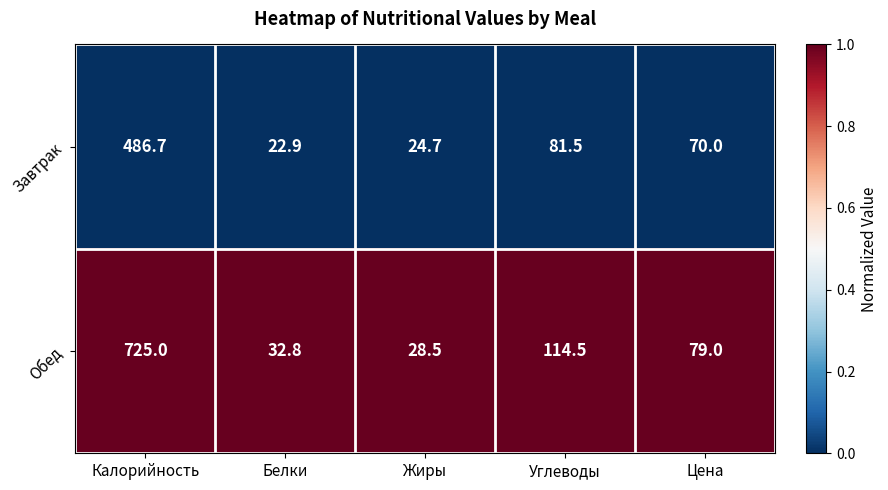

List the series in order of their overall mean, highest first.

Обед, Завтрак